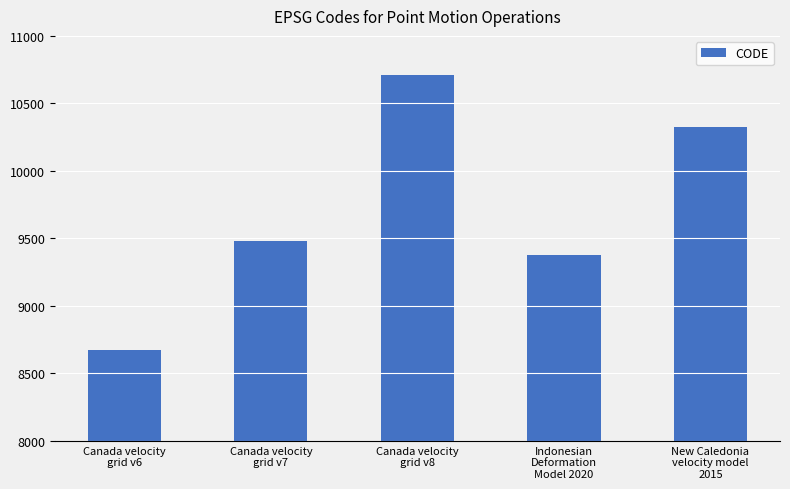

Are the bars grouped side by side (vs. stacked)?

No